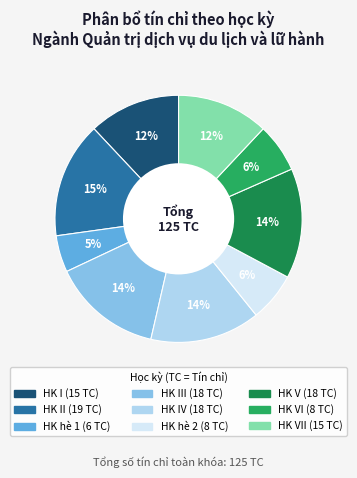

Does any single category account for the majority?

No